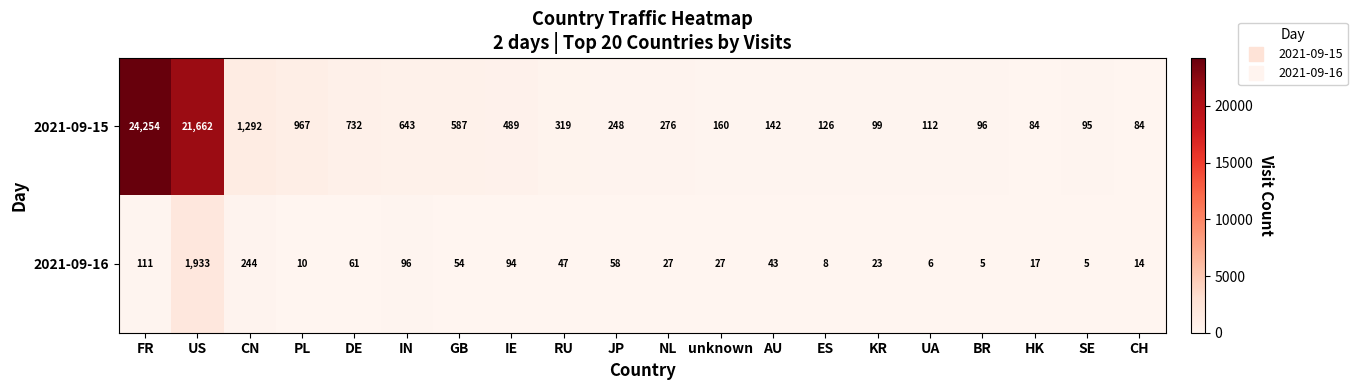

What is the sum of the 2021-09-16 values at DE and UA?

67